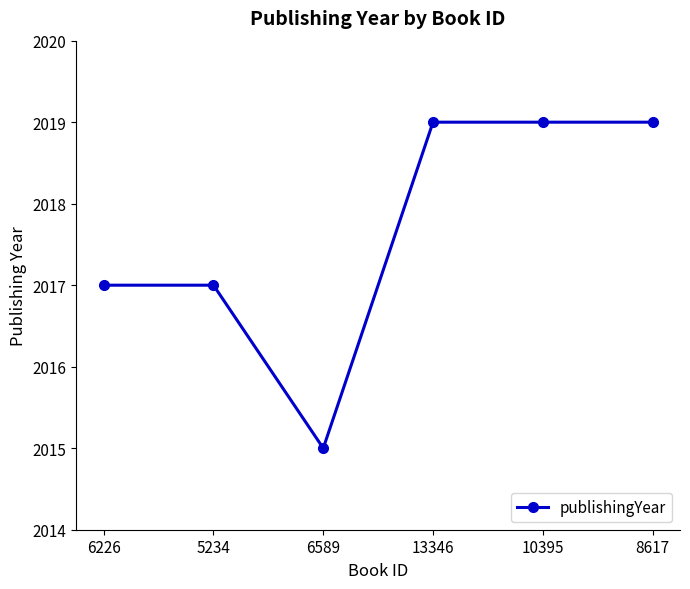

At which category does the data reach its first local valley?

6589